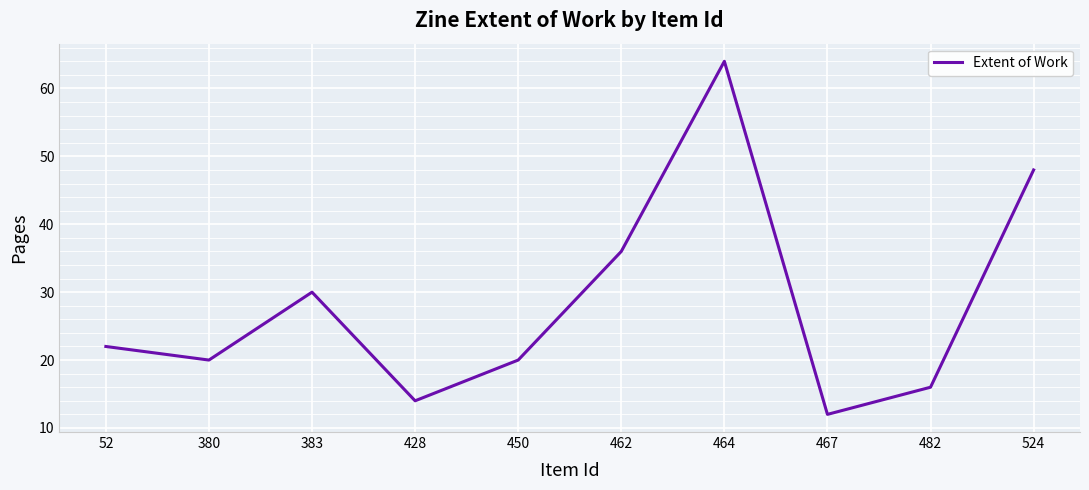

How many values are below 22?

5